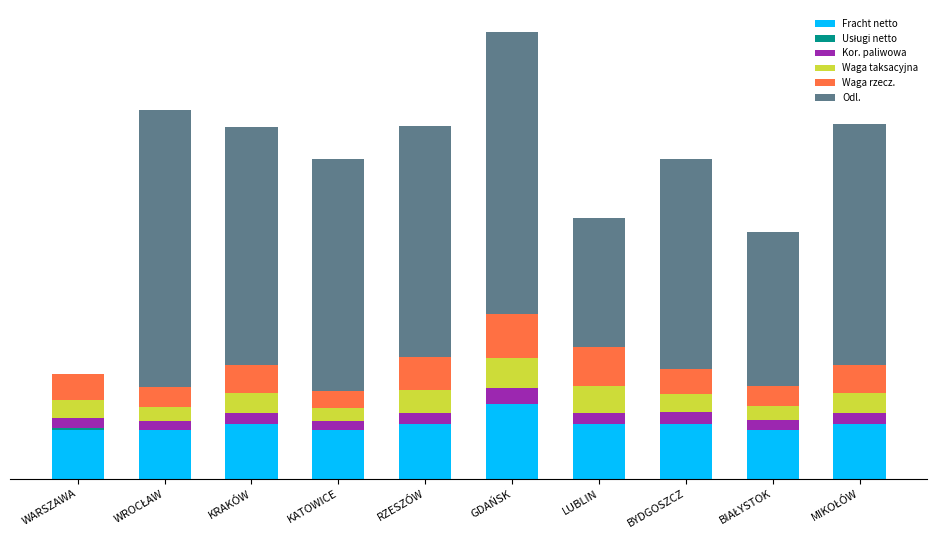

What is the difference between the maximum and minimum values in the Odl. series?

372.0